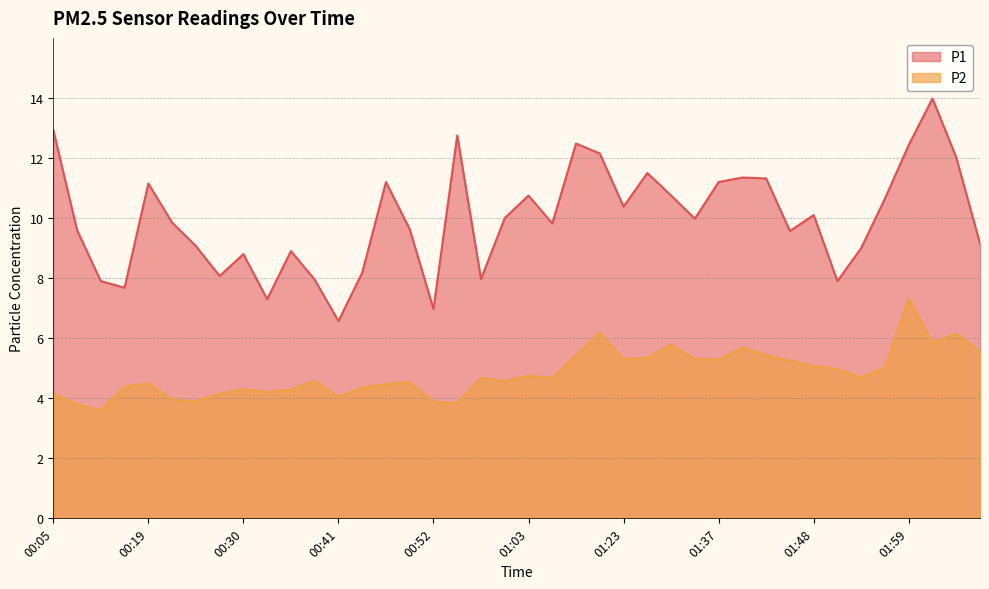

Reading right to left, extract all data points from this chart.

P1: 9.2	12.0	14.0	12.4	10.7	9.0	7.9	10.1	9.6	11.3	11.3	11.2	10.0	10.8	11.5	10.4	12.2	12.5	9.8	10.8	10.0	8.0	12.8	7.0	9.6	11.2	8.2	6.6	8.0	8.9	7.3	8.8	8.1	9.1	9.8	11.2	7.7	7.9	9.6	12.9
P2: 5.5	6.2	5.8	7.3	5.0	4.7	5.0	5.1	5.2	5.4	5.7	5.3	5.3	5.8	5.3	5.3	6.2	5.4	4.7	4.8	4.6	4.7	3.8	3.9	4.5	4.5	4.3	4.0	4.6	4.3	4.2	4.3	4.2	3.9	4.0	4.5	4.4	3.6	3.8	4.2